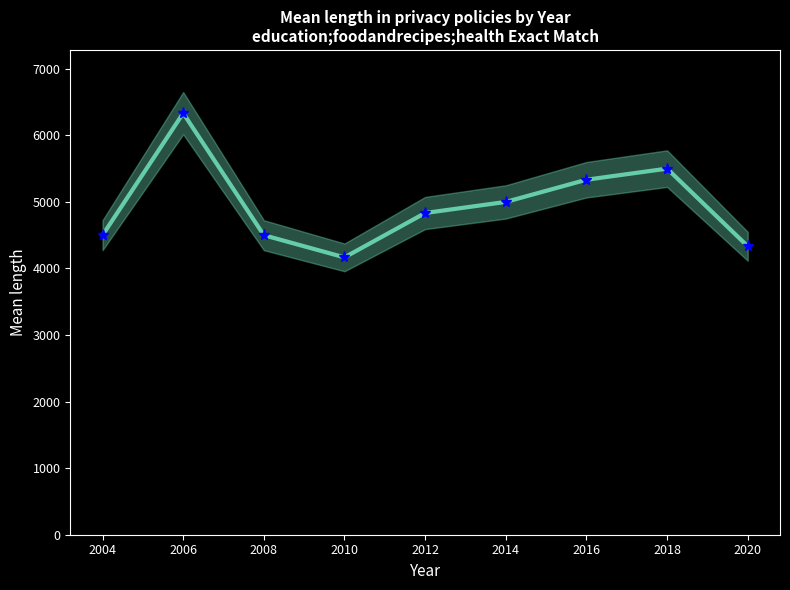

List the labels in order of value, largest first.

2006, 2018, 2016, 2014, 2012, 2004, 2008, 2020, 2010